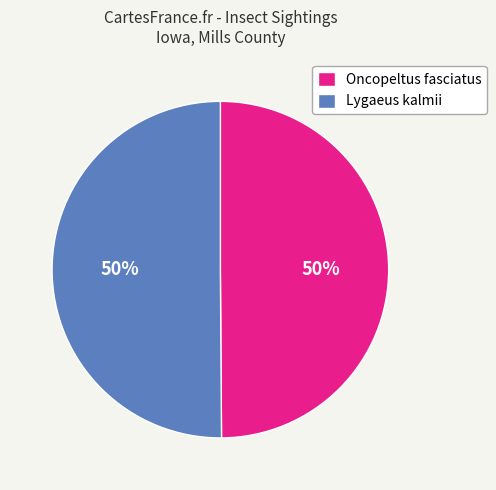

How many slices are in this pie chart?

2